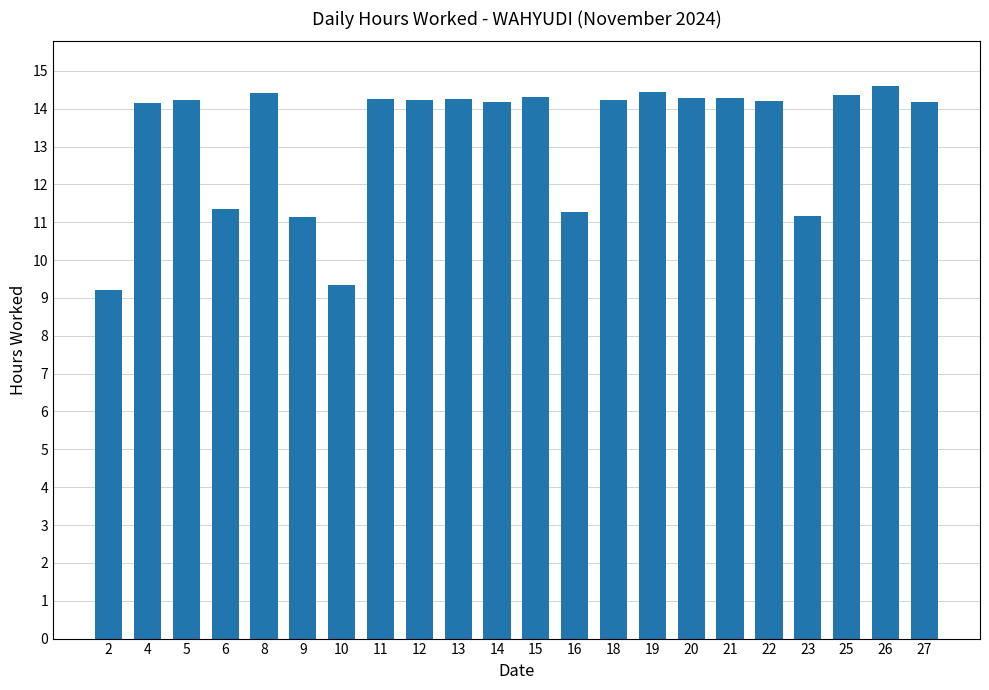

How many data points does each series have?

22